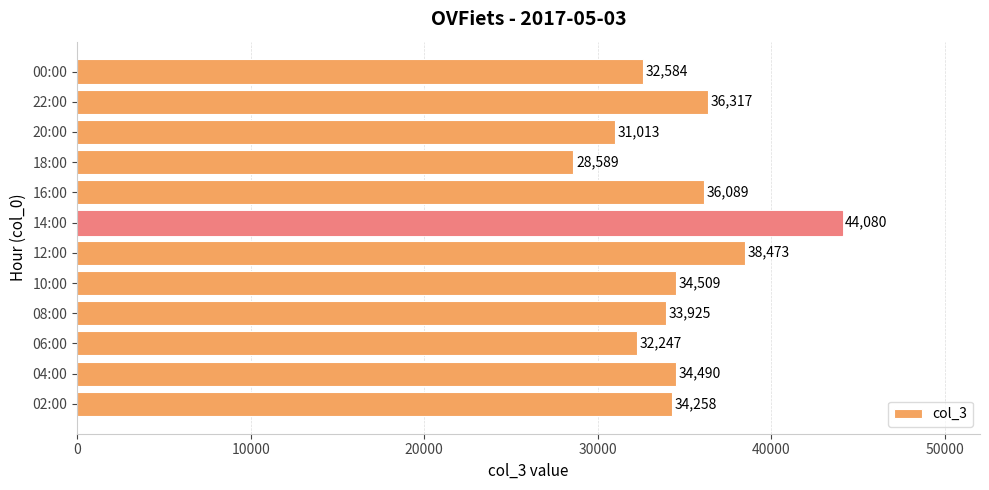

Rank the categories by value from highest to lowest.

14:00, 12:00, 22:00, 16:00, 10:00, 04:00, 02:00, 08:00, 00:00, 06:00, 20:00, 18:00